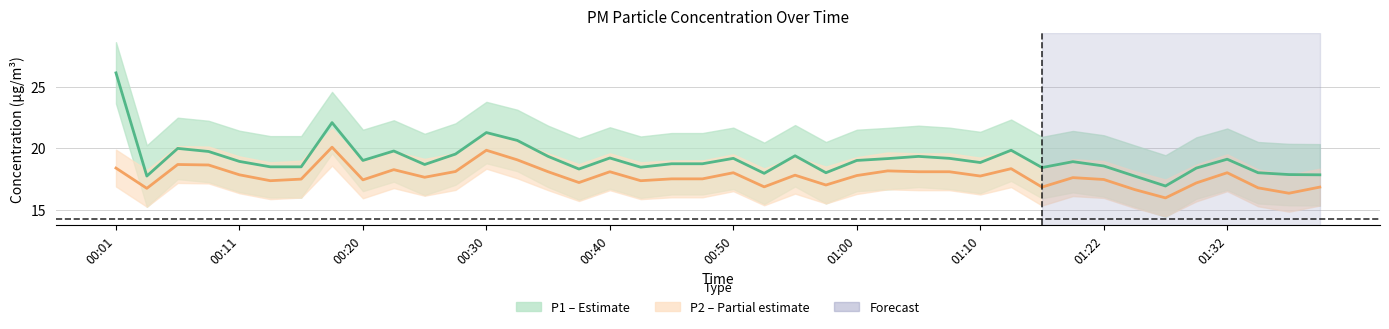

Is this an area chart (filled region under the line)?

No